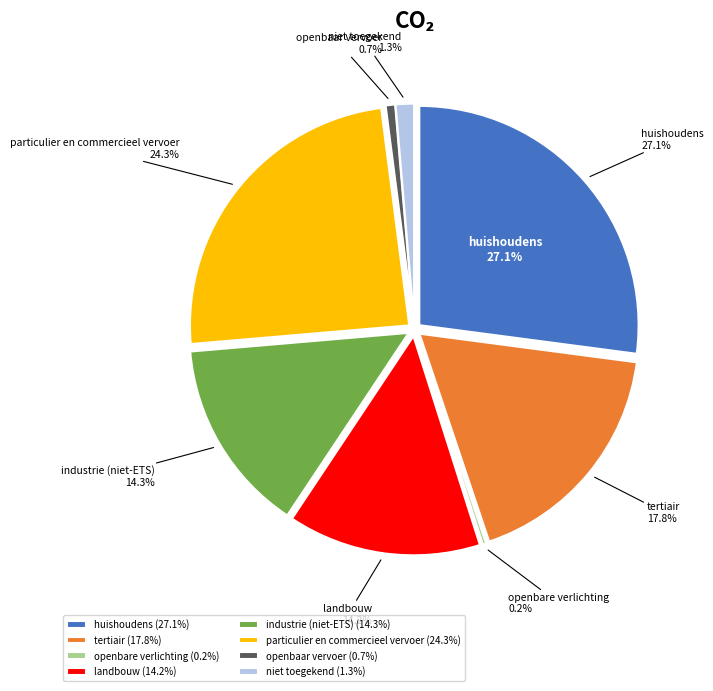

What is the largest slice in the pie chart?

huishoudens